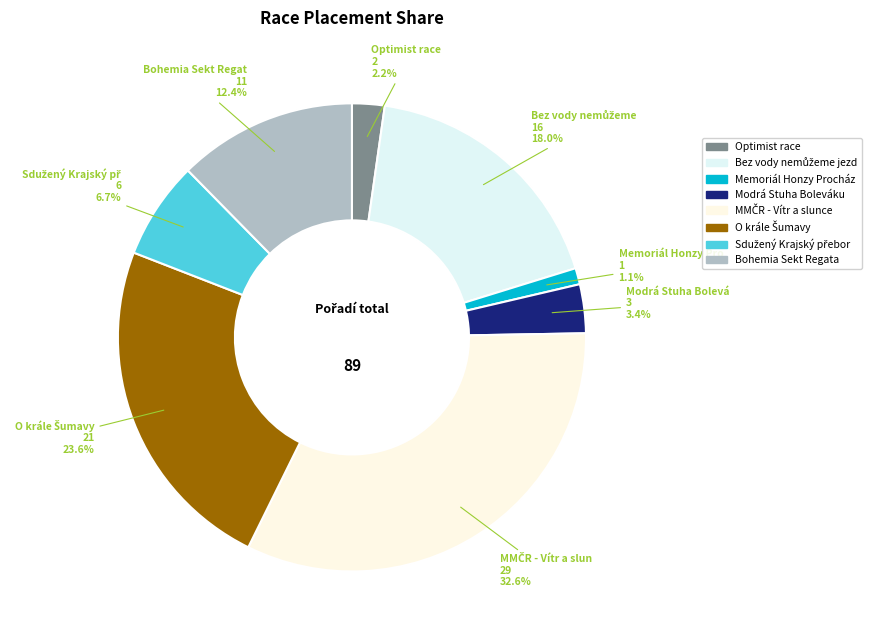

Which slice is the smallest?

Memoriál Honzy Procházky